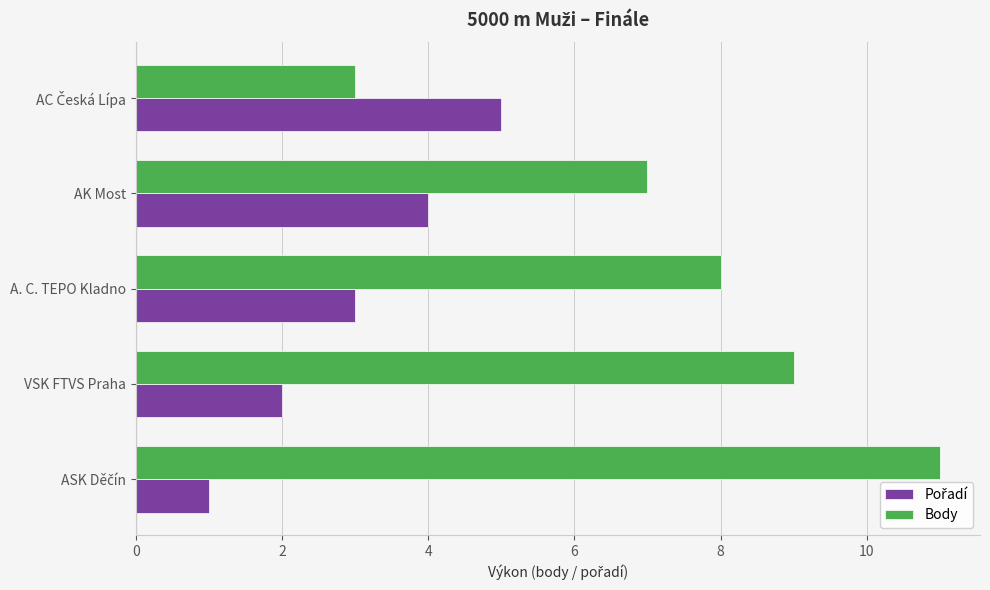

Which series has the largest total across all categories?

Body